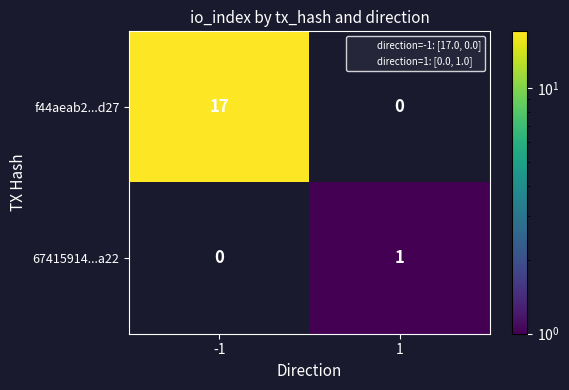

What is the sum of all f44aeab2...d27 values?

17